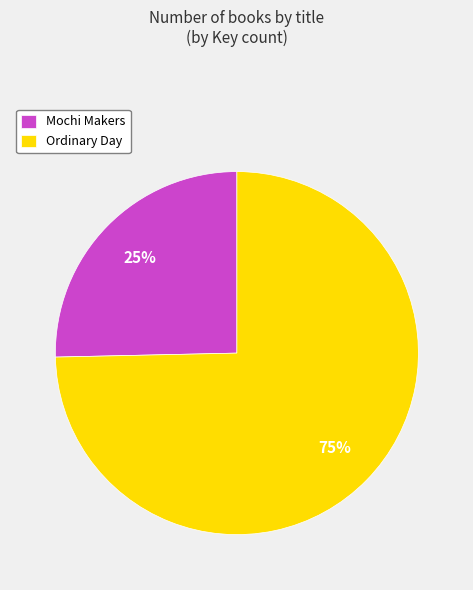

To the nearest percent, what percentage of the pie is Mochi Makers?

25%